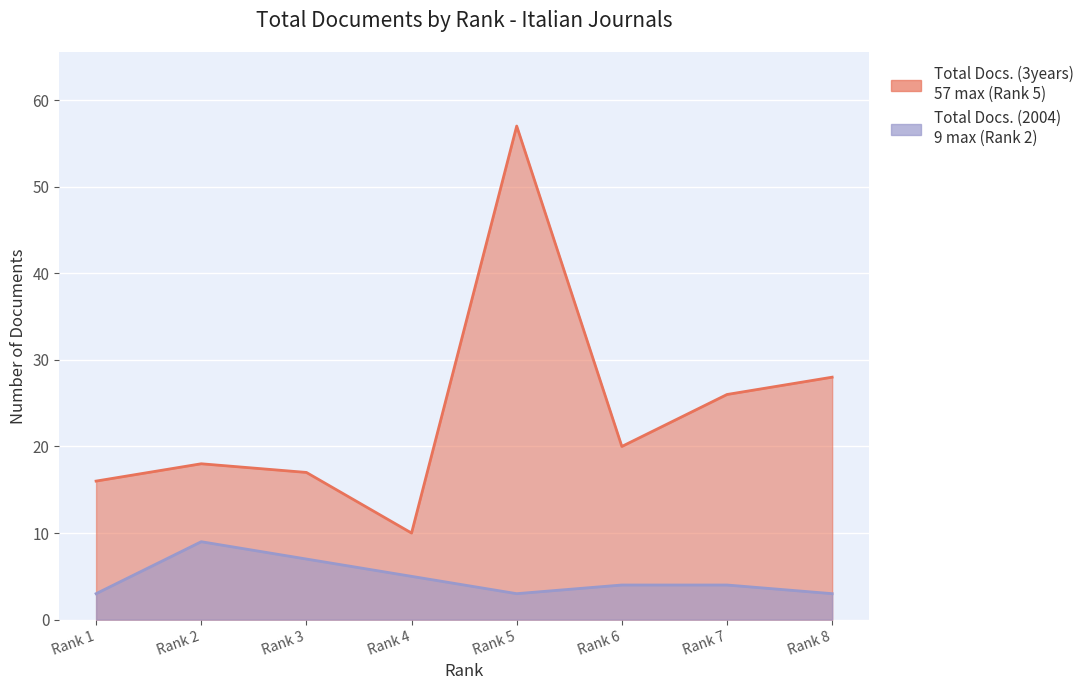

At which category is the sum across all series the highest?

Rank 5